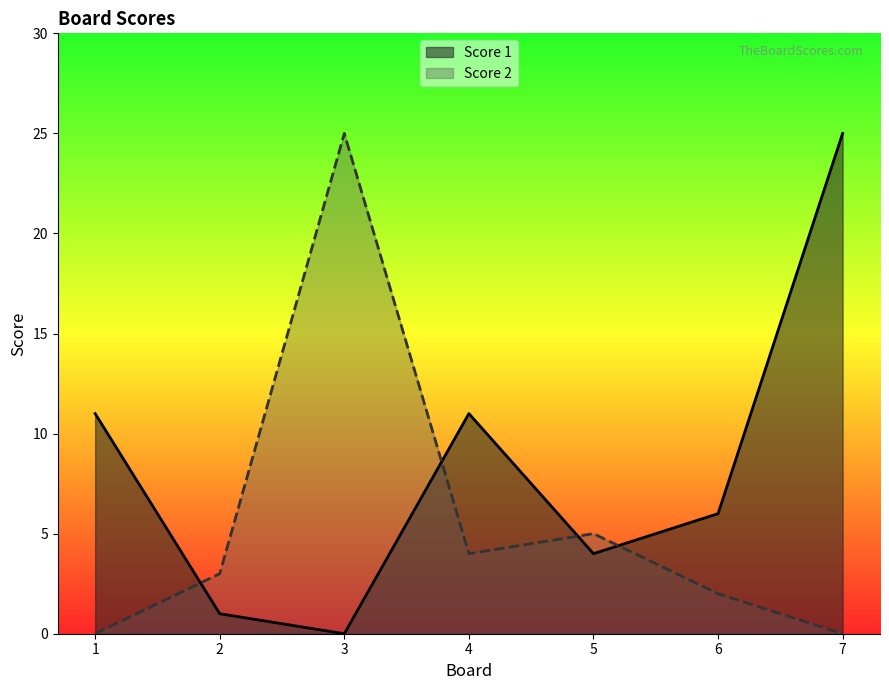

Is it true that Score 2 equals 11 at 1?

False